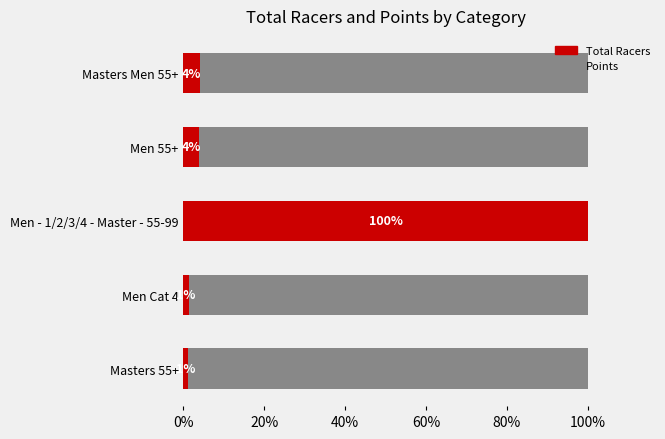

What are all the series names shown in the legend?

Total Racers, Points